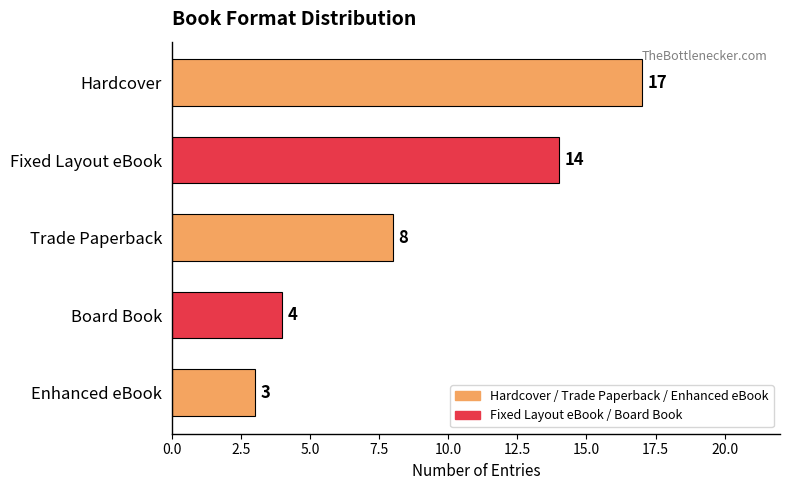

What is the difference between the second highest and second lowest values?

10